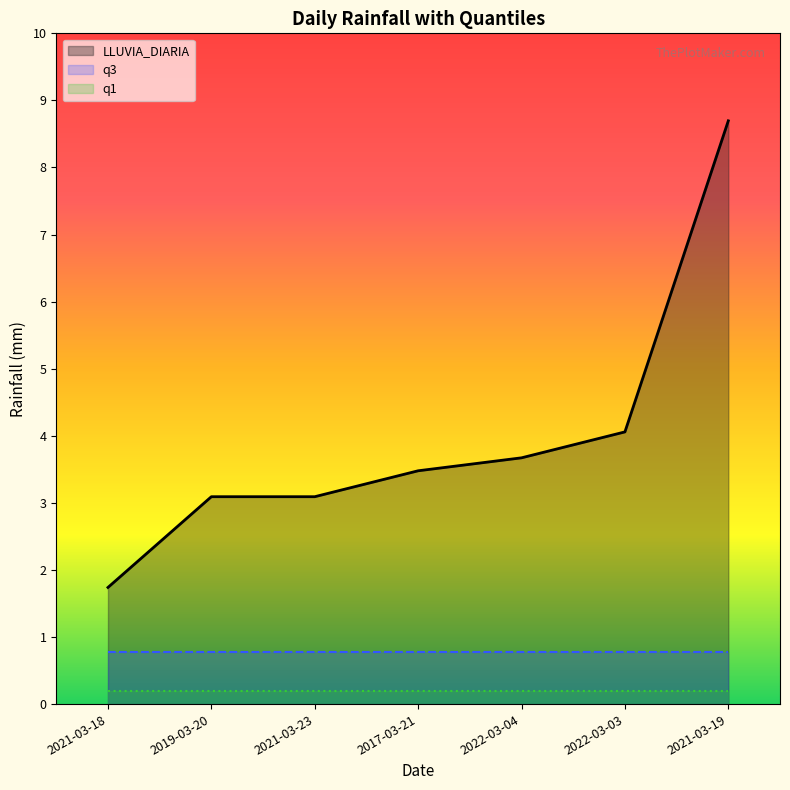

What is the minimum value shown in the chart?

0.2